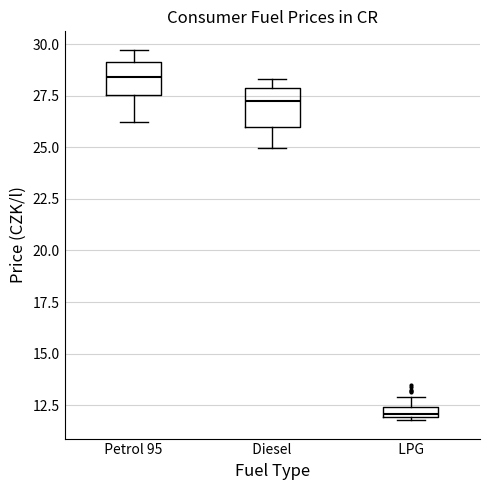

Where is the lower edge of the box for Petrol 95 on the y-axis? The values are not printed on the chart, so give them approximately, as read against the axis.

27.5